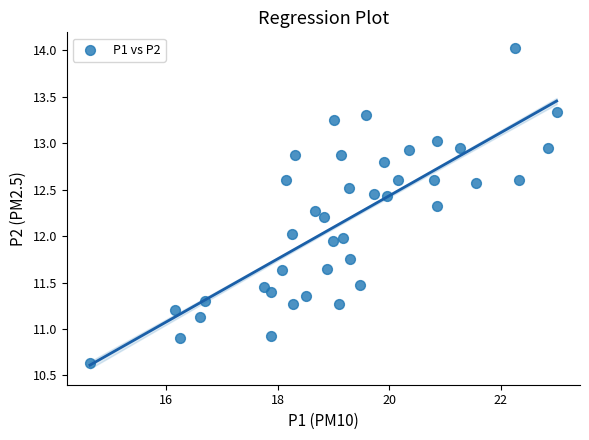

What is the range of X values (max minus min)?

8.4